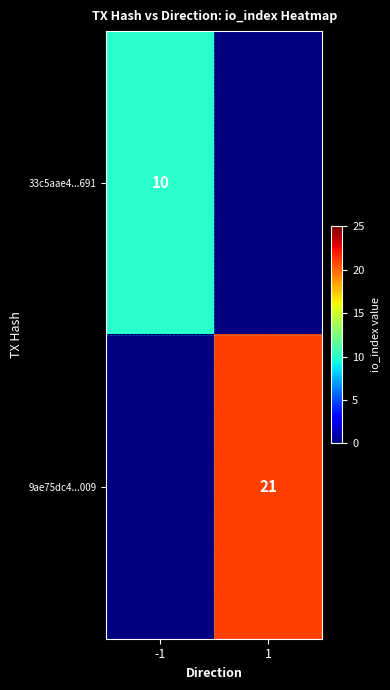

The 33c5aae4...691 series shows 10 at -1. True or false?

True